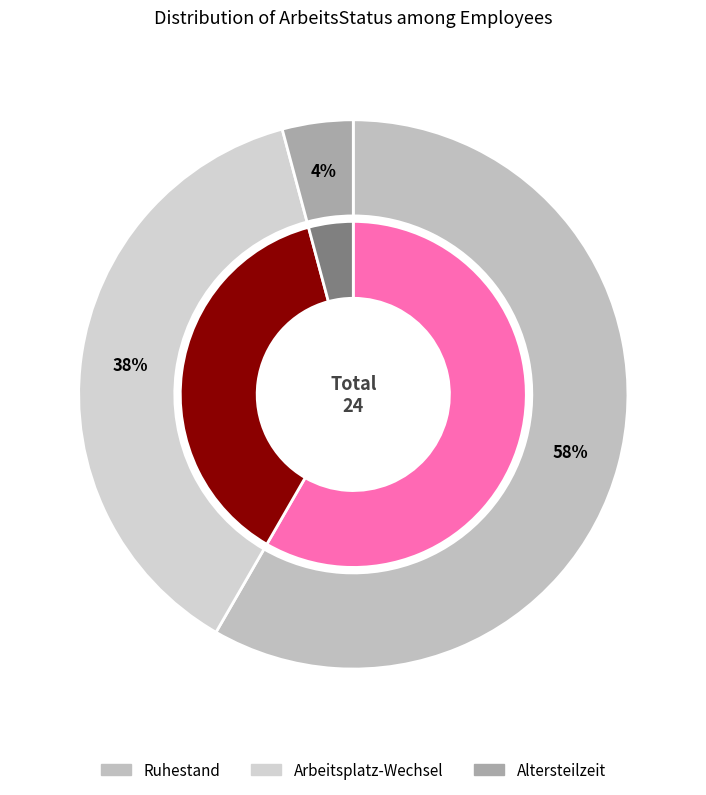

What is the change in value from Ruhestand to Arbeitsplatz-Wechsel?

-5